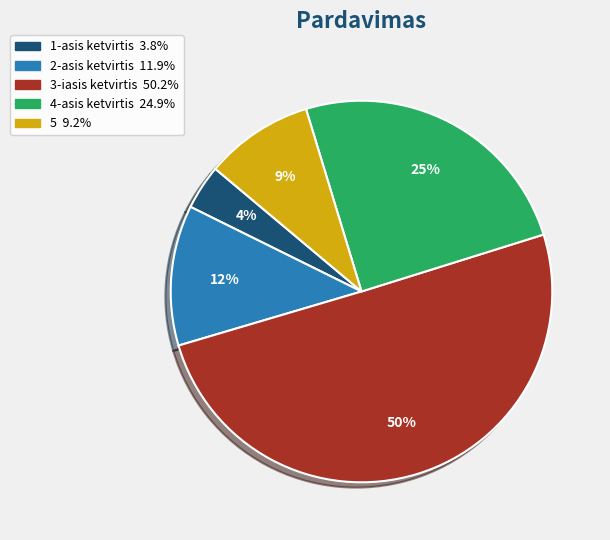

How many slices are in this pie chart?

5